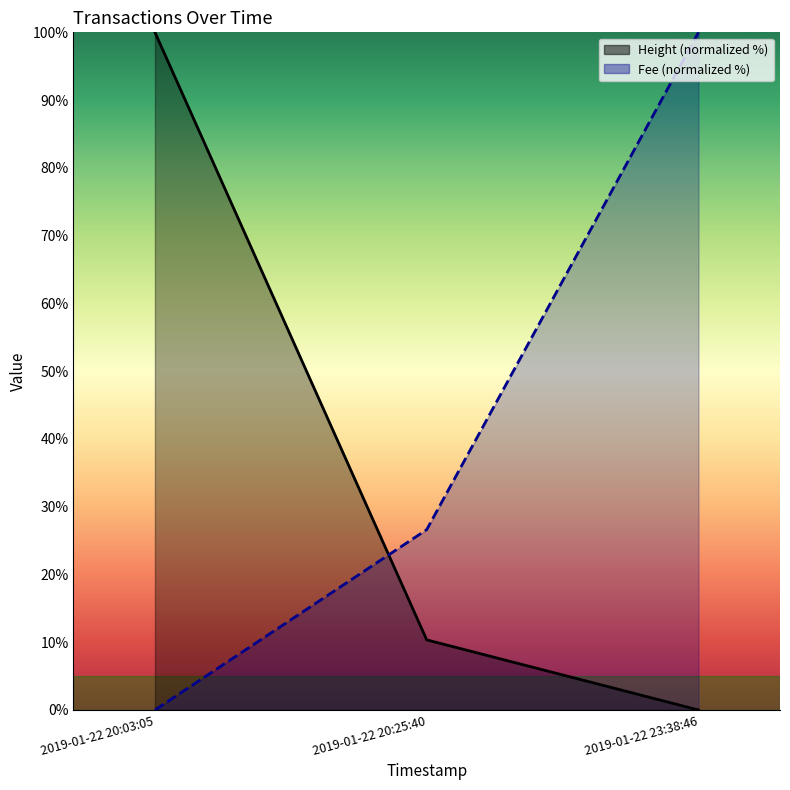

Reading right to left, what are all the values shown in this chart?

Height: 2019-01-22 23:38:46=0.0	2019-01-22 20:25:40=10.3	2019-01-22 20:03:05=100.0
Fee: 2019-01-22 23:38:46=100.0	2019-01-22 20:25:40=26.6	2019-01-22 20:03:05=0.0